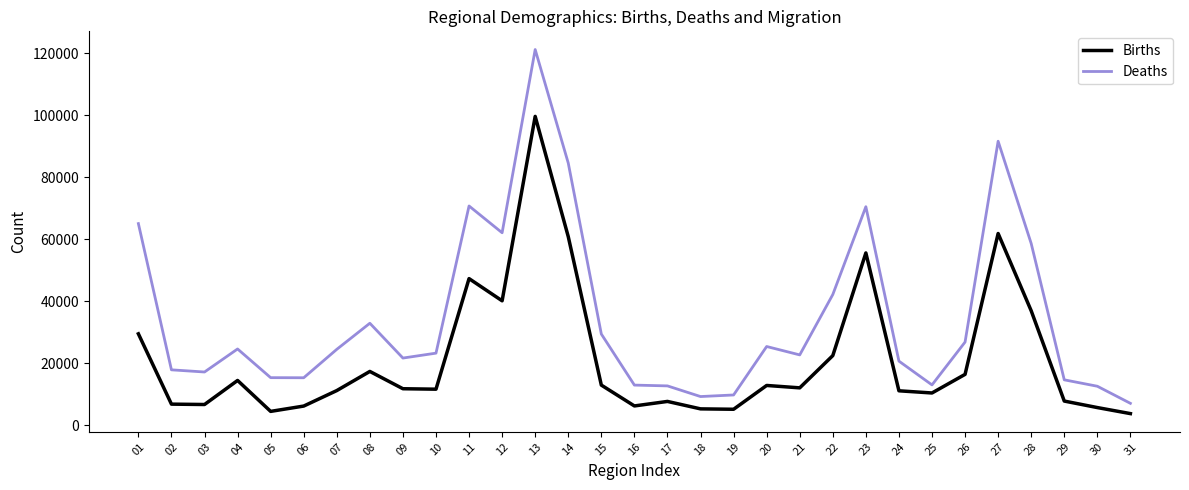

The value of Deaths at 17 is 19717. True or false?

False